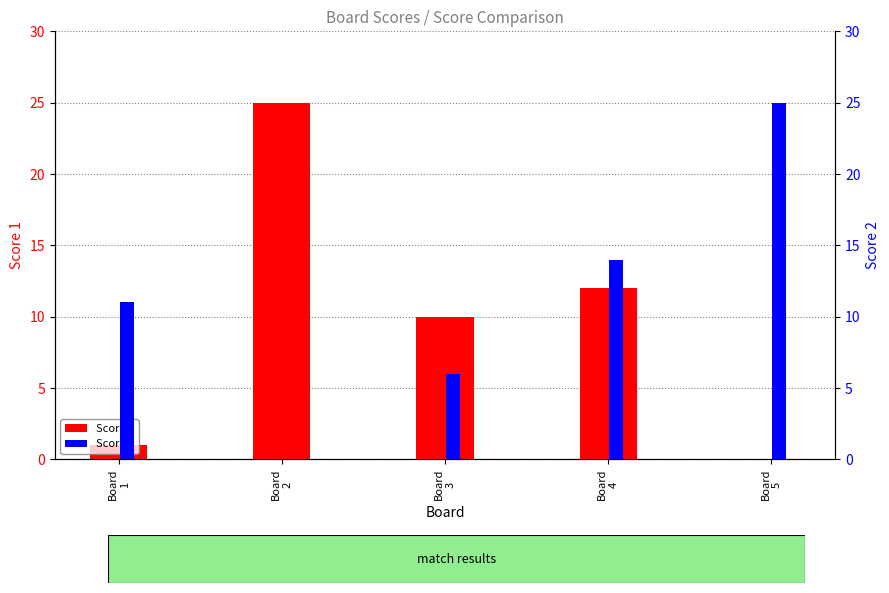

Reading left to right, list all the values displayed in this chart.

Score 1: 1	25	10	12	0
Score 2: 11	0	6	14	25